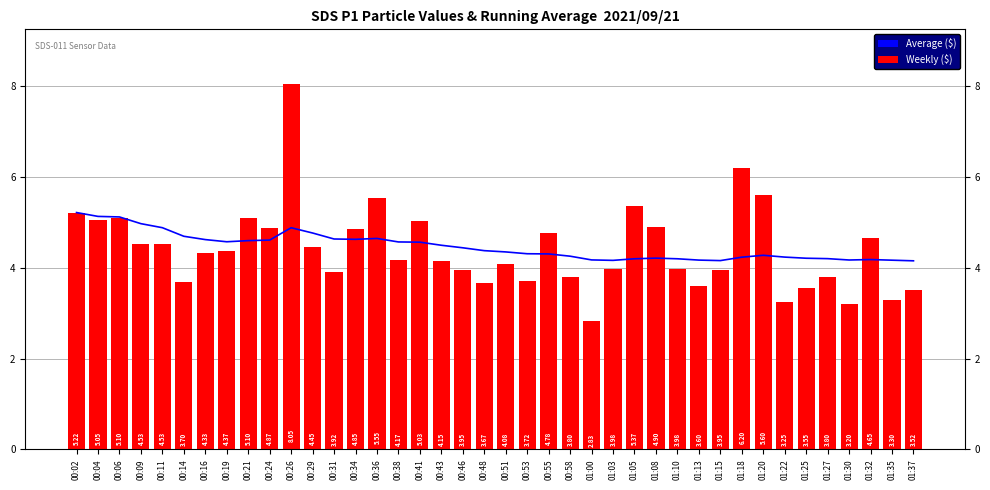

Is it true that Average ($) equals 4.2 at 01:08?

True